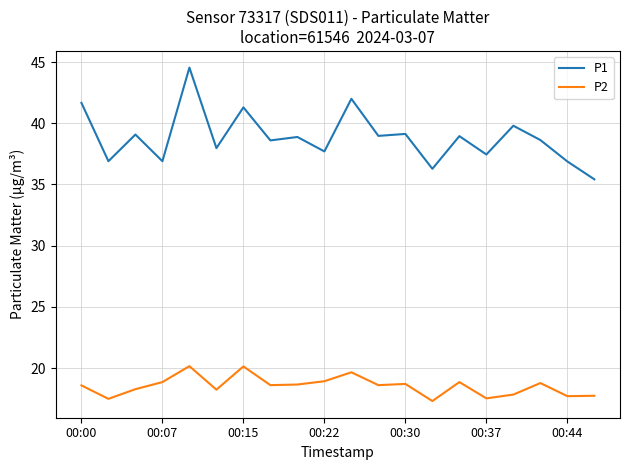

What are all the series names shown in the legend?

P1, P2